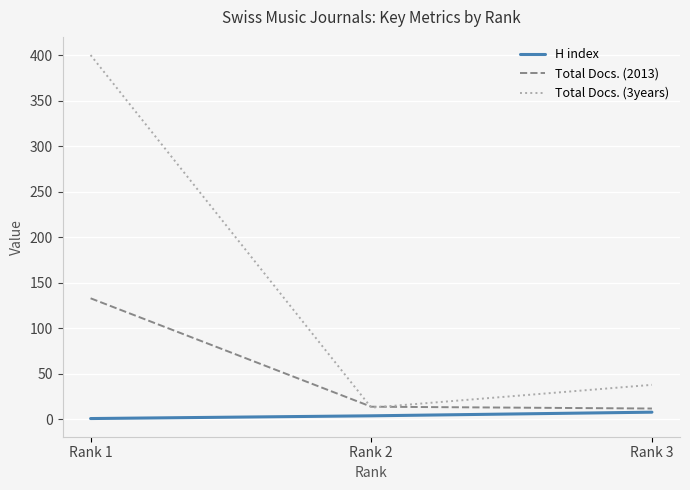

The value of Total Docs. (3years) at Rank 1 is 234. True or false?

False